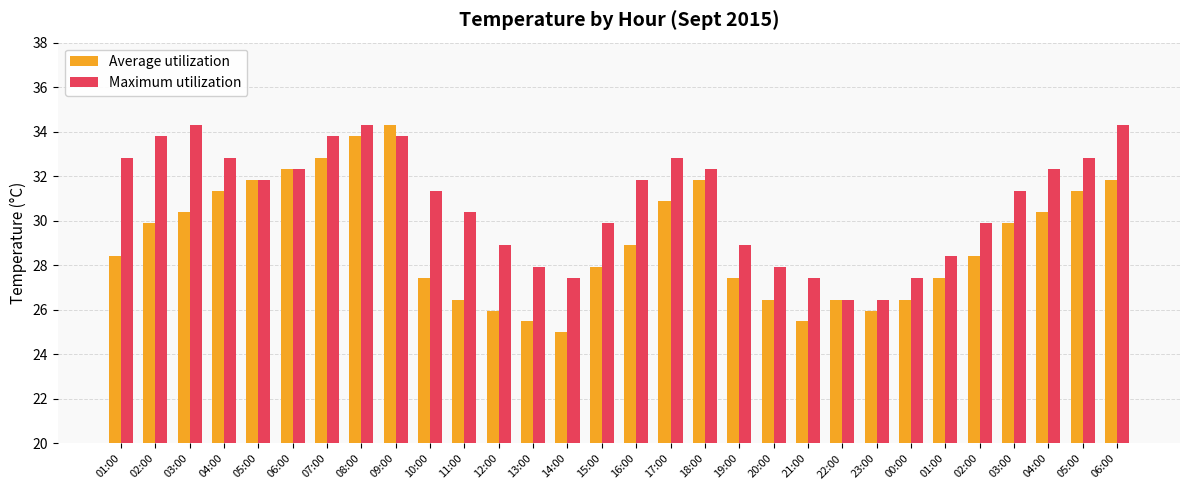

What is the highest value of the Maximum utilization series?

34.3